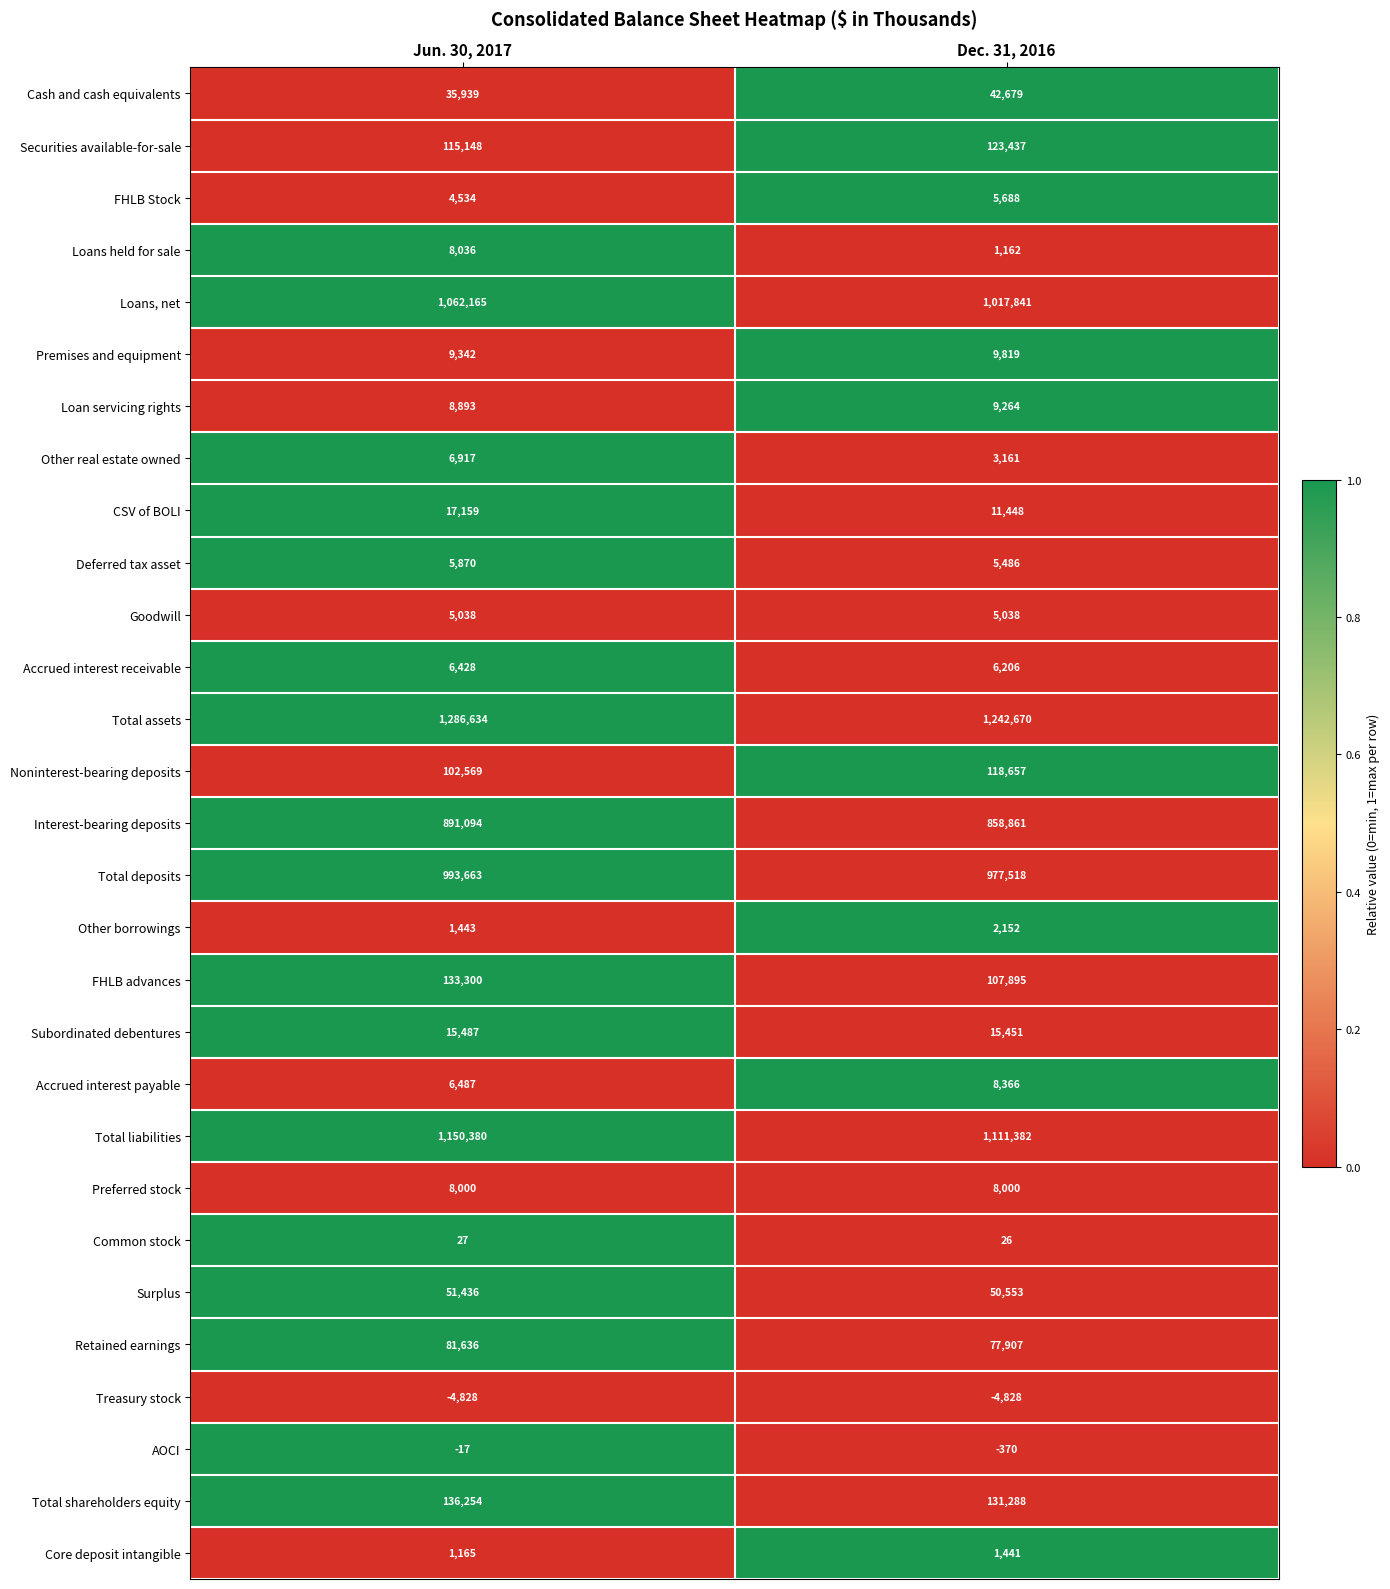

What is the highest value of the Loan servicing rights series?

9264